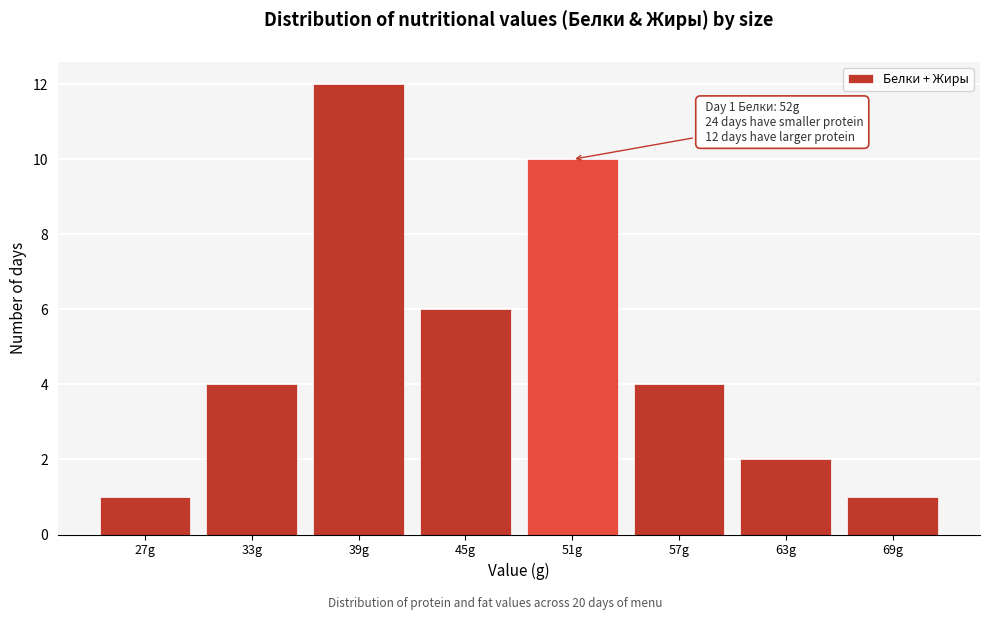

Reading left to right, what are all the values shown in this chart?

1	4	12	6	10	4	2	1